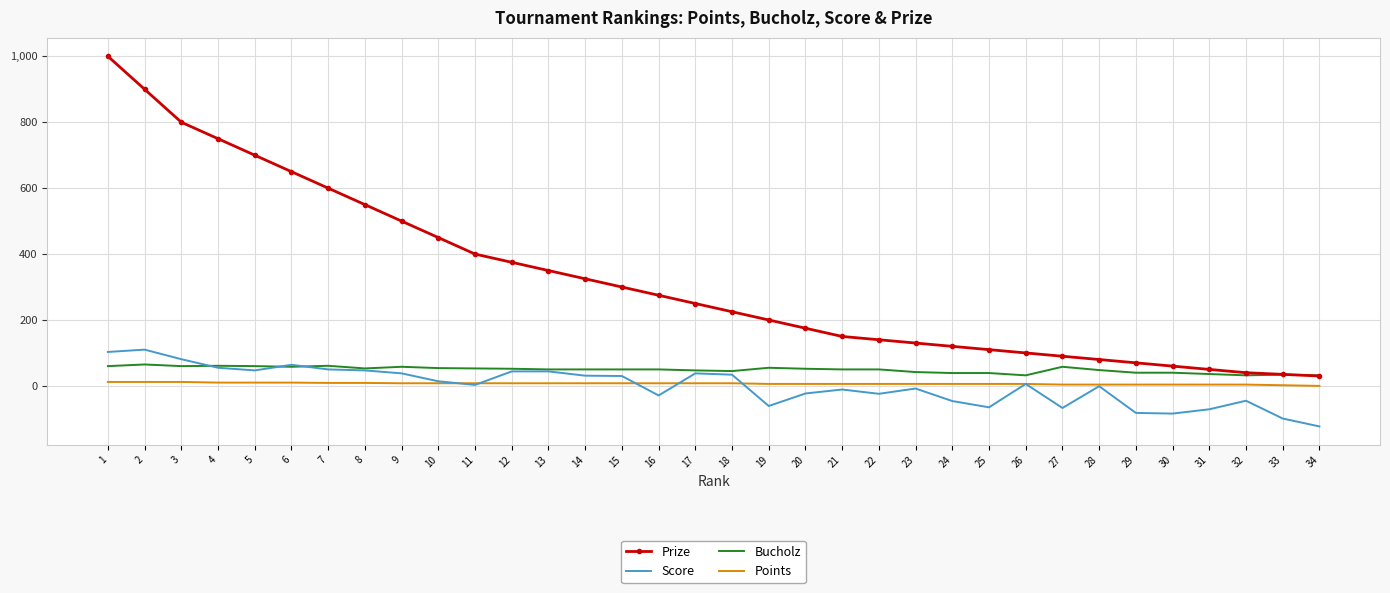

Which series has the largest total across all categories?

Prize